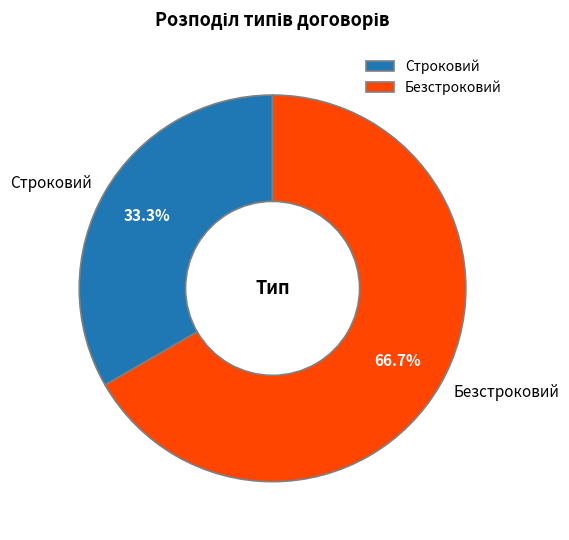

Is the sum of Строковий and Безстроковий greater than half?

Yes